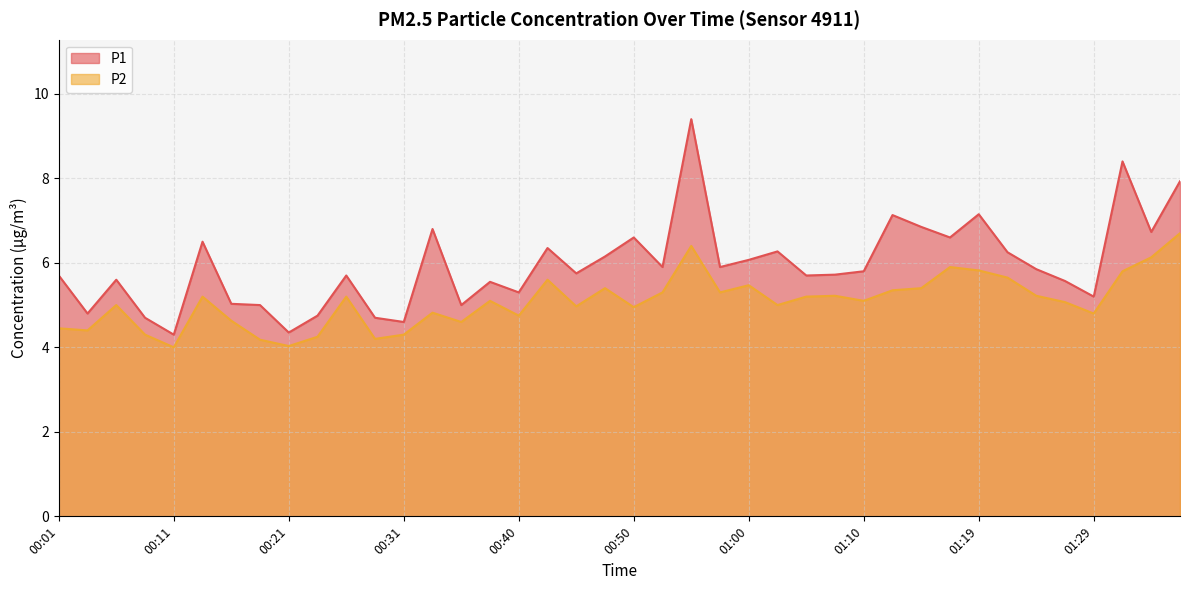

At which category does the chart reach its peak across all series?

00:55